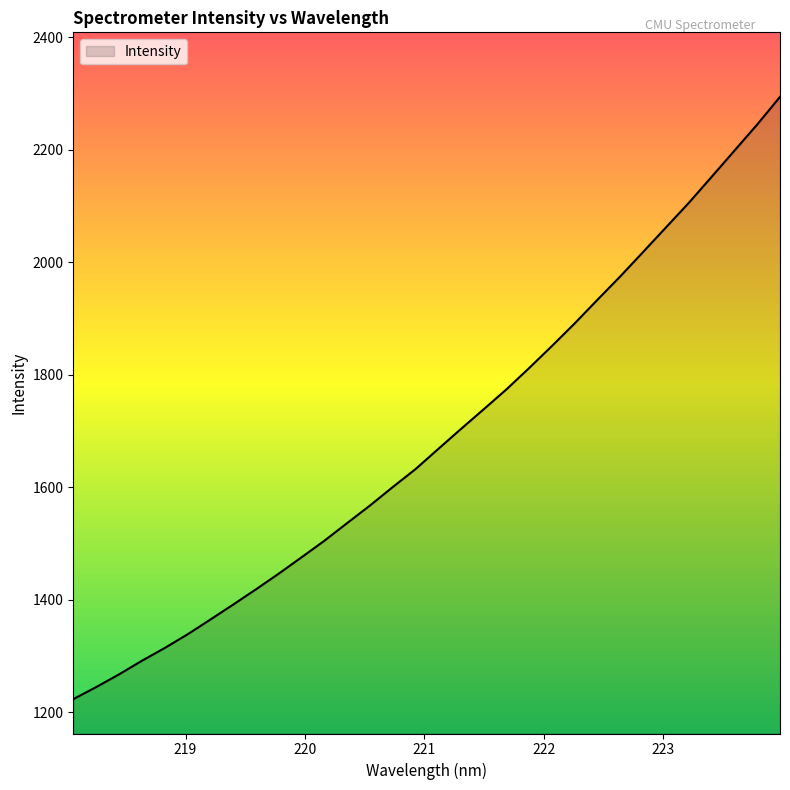

What is the maximum value shown in the chart?

2294.4